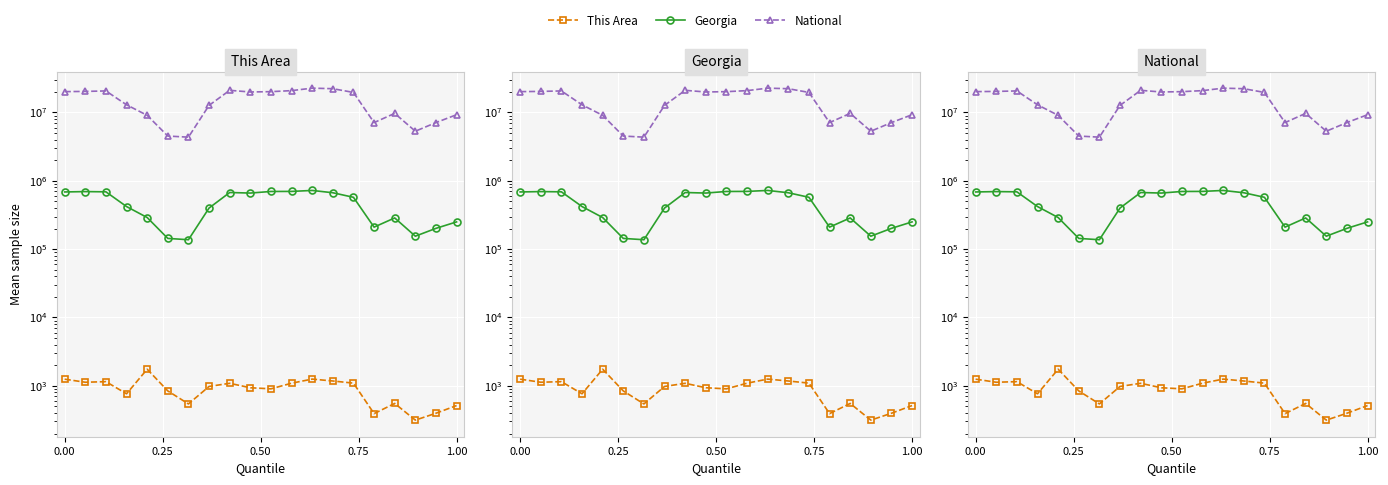

The value of This Area at 7 is 549. True or false?

False